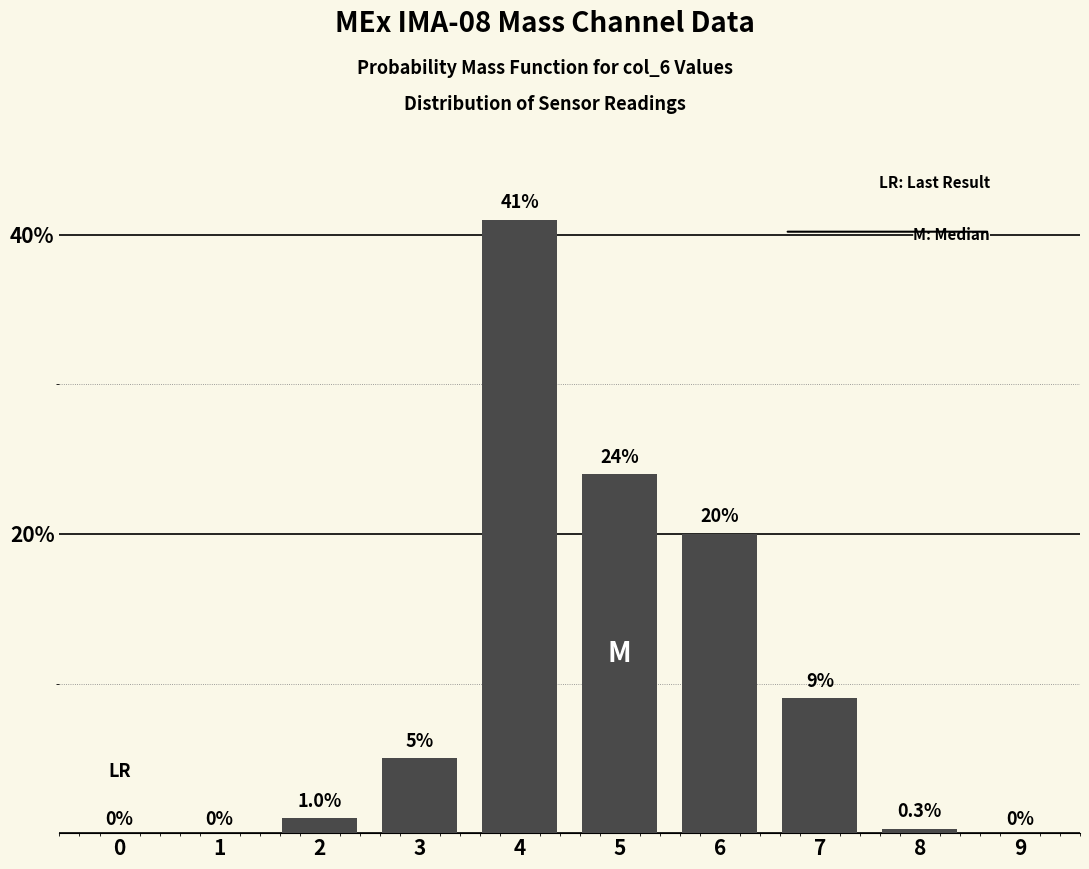

Reading right to left, list all the values displayed in this chart.

9=0.0	8=0.3	7=9.0	6=20.0	5=24.0	4=41.0	3=5.0	2=1.0	1=0.0	0=0.0